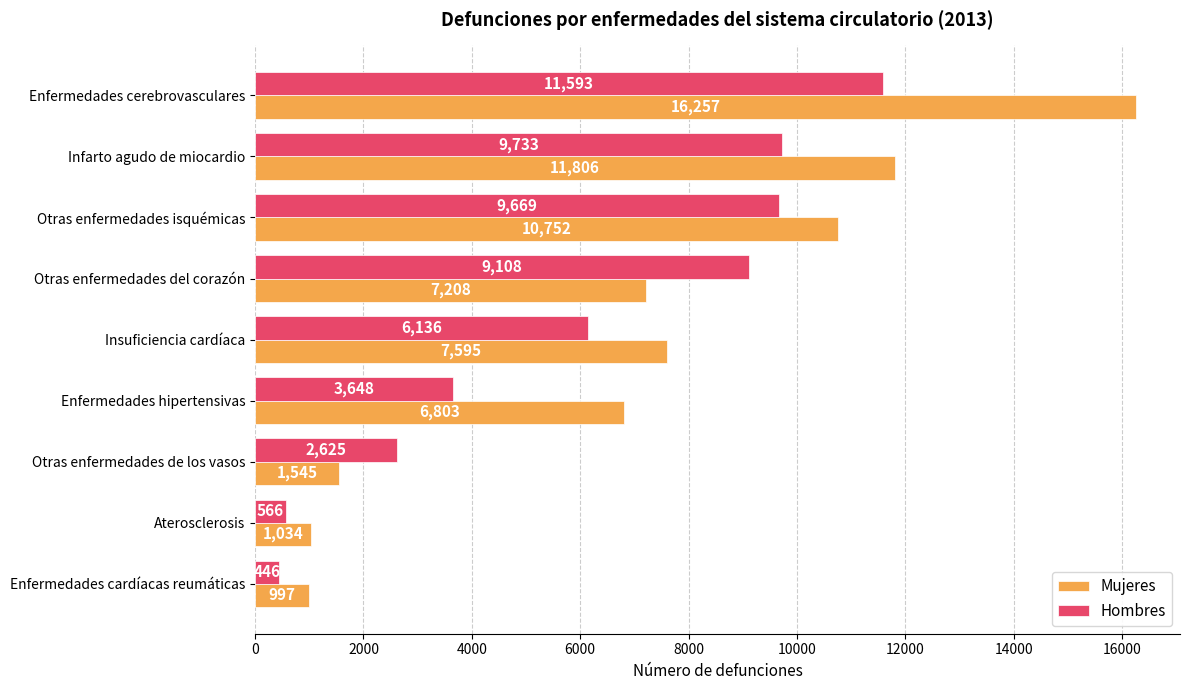

Which series has the largest range (max minus min)?

Mujeres